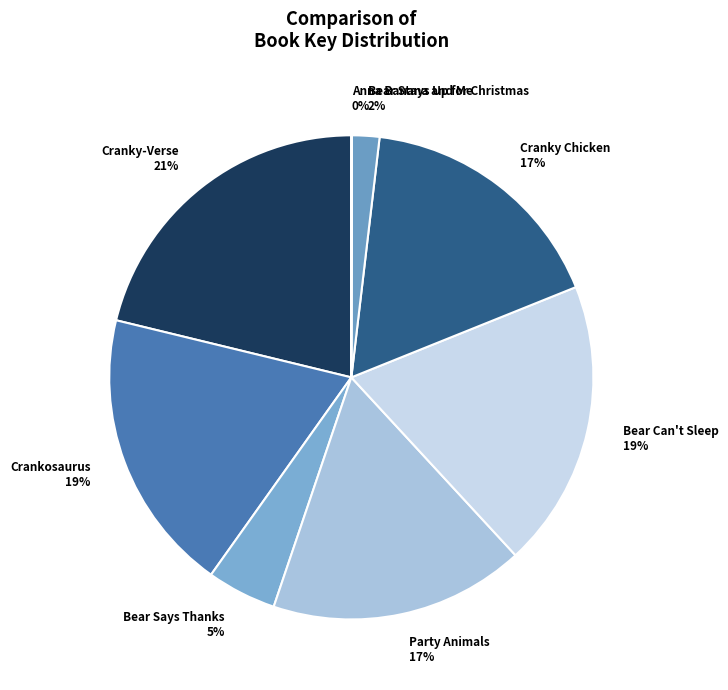

Do Bear Stays Up for Christmas and Party Animals together represent more than half of the pie?

No